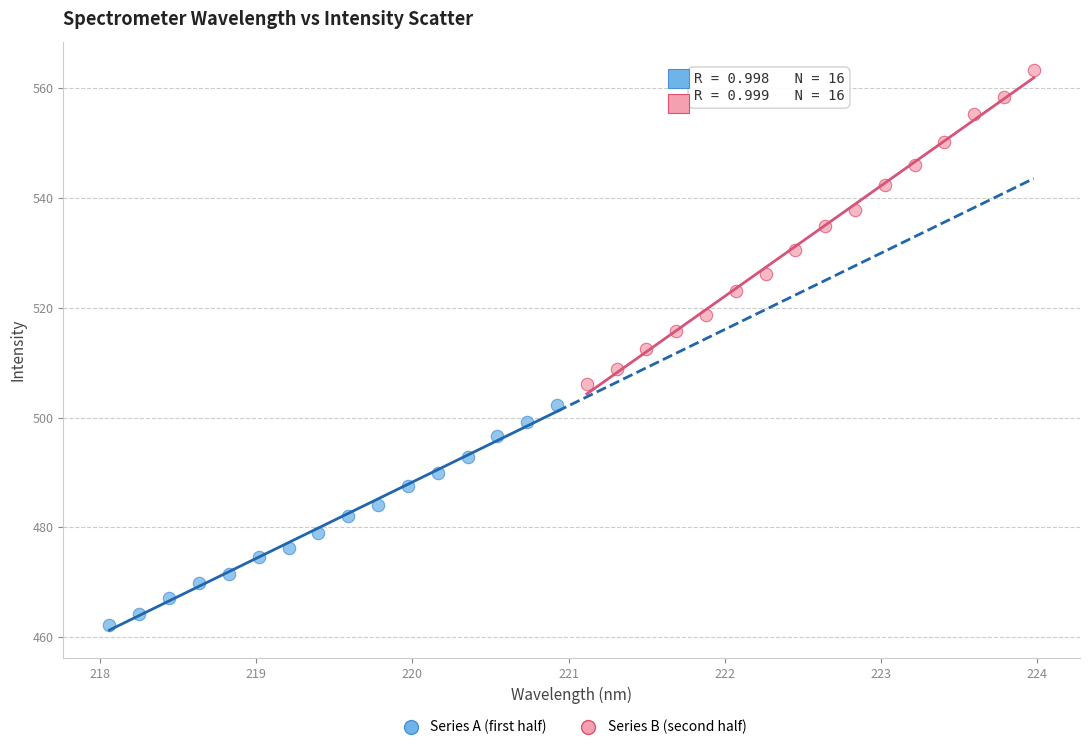

Which series reaches the maximum Y coordinate?

Series B (second half)